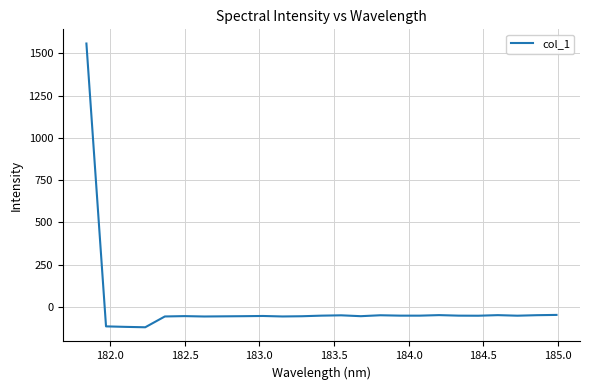

What is the average value?

4.6